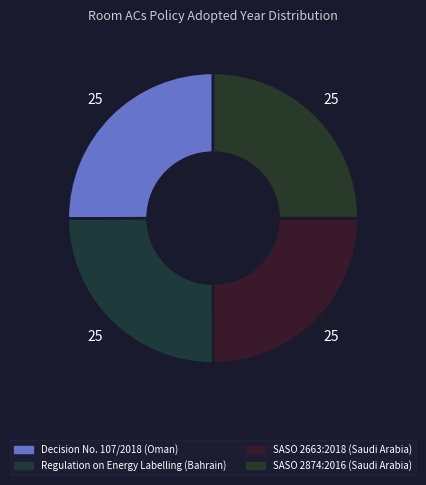

Is it true that Decision No. 107/2018 (Oman) is 25% of the pie?

True